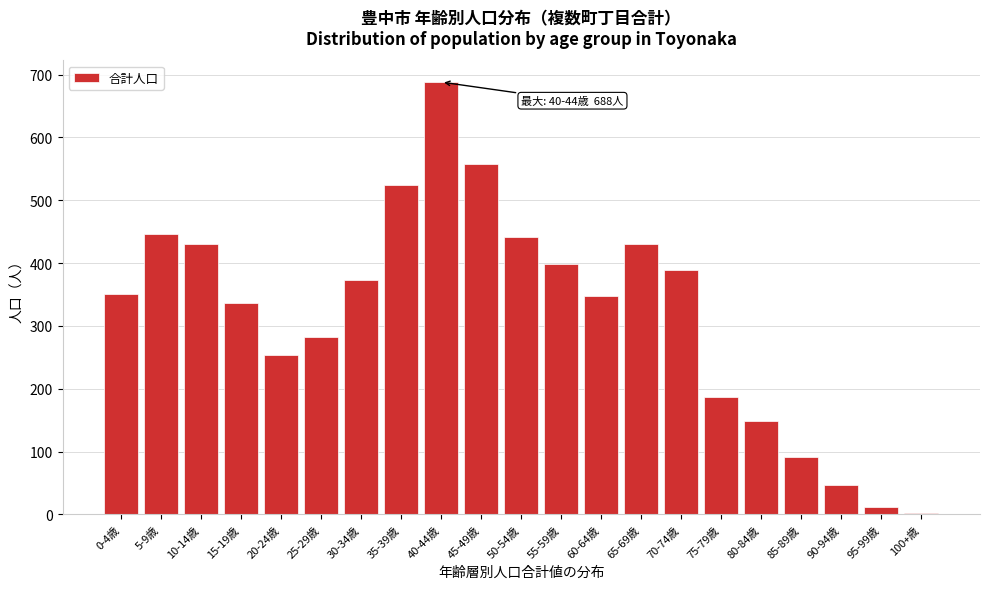

Reading left to right, list all the values displayed in this chart.

0-4歳=351	5-9歳=446	10-14歳=430	15-19歳=337	20-24歳=253	25-29歳=283	30-34歳=373	35-39歳=525	40-44歳=688	45-49歳=557	50-54歳=441	55-59歳=398	60-64歳=347	65-69歳=430	70-74歳=389	75-79歳=187	80-84歳=149	85-89歳=92	90-94歳=47	95-99歳=12	100+歳=2